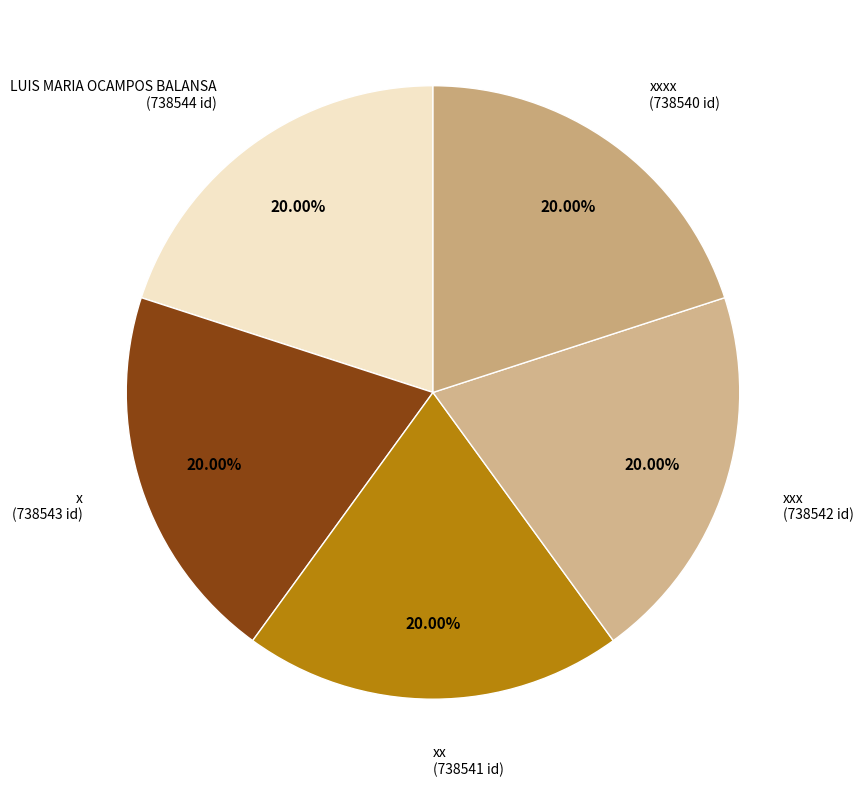

How many slices are in this pie chart?

5